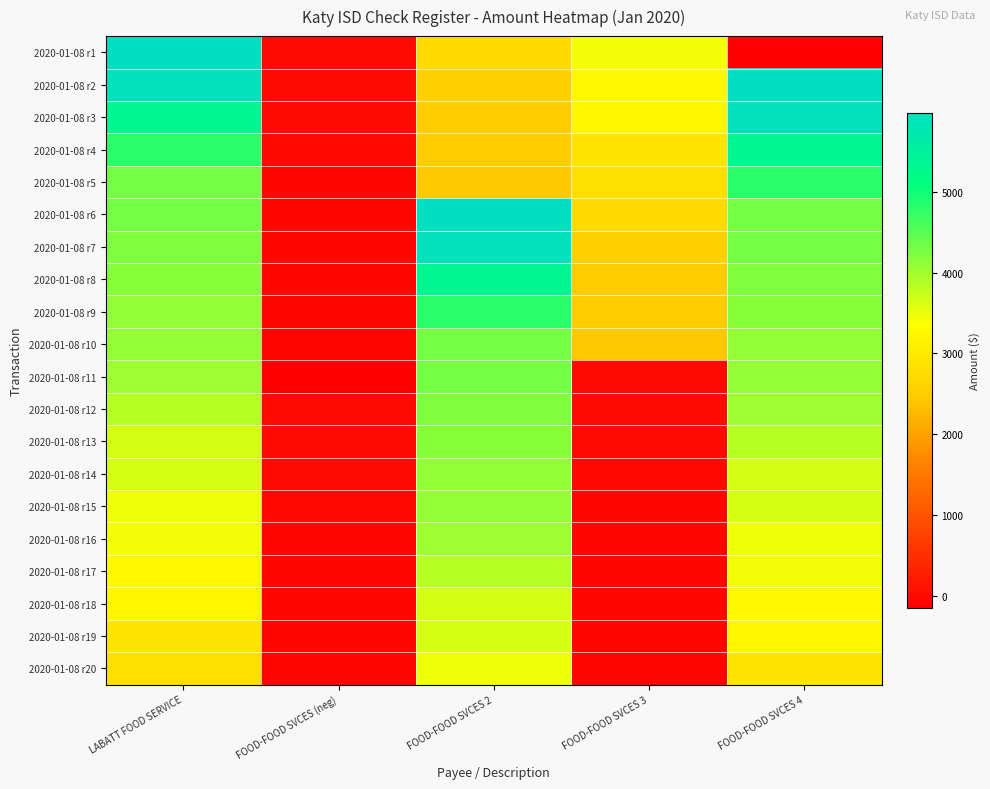

Reading left to right, transcribe all the data shown in this chart.

2020-01-08 r1: LABATT FOOD SERVICE=5976.1	FOOD-FOOD SVCES (neg)=-5.4	FOOD-FOOD SVCES 2=2736.9	FOOD-FOOD SVCES 3=3423.0	FOOD-FOOD SVCES 4=-145.6
2020-01-08 r2: LABATT FOOD SERVICE=5924.6	FOOD-FOOD SVCES (neg)=-6.7	FOOD-FOOD SVCES 2=2558.3	FOOD-FOOD SVCES 3=3231.9	FOOD-FOOD SVCES 4=5976.1
2020-01-08 r3: LABATT FOOD SERVICE=5333.4	FOOD-FOOD SVCES (neg)=-12.1	FOOD-FOOD SVCES 2=2490.2	FOOD-FOOD SVCES 3=3208.8	FOOD-FOOD SVCES 4=5924.6
2020-01-08 r4: LABATT FOOD SERVICE=4809.8	FOOD-FOOD SVCES (neg)=-18.5	FOOD-FOOD SVCES 2=2487.8	FOOD-FOOD SVCES 3=2892.7	FOOD-FOOD SVCES 4=5333.4
2020-01-08 r5: LABATT FOOD SERVICE=4294.8	FOOD-FOOD SVCES (neg)=-32.6	FOOD-FOOD SVCES 2=2456.9	FOOD-FOOD SVCES 3=2807.7	FOOD-FOOD SVCES 4=4809.8
2020-01-08 r6: LABATT FOOD SERVICE=4294.5	FOOD-FOOD SVCES (neg)=-36.8	FOOD-FOOD SVCES 2=5976.1	FOOD-FOOD SVCES 3=2736.9	FOOD-FOOD SVCES 4=4294.8
2020-01-08 r7: LABATT FOOD SERVICE=4215.3	FOOD-FOOD SVCES (neg)=-40.1	FOOD-FOOD SVCES 2=5924.6	FOOD-FOOD SVCES 3=2558.3	FOOD-FOOD SVCES 4=4294.5
2020-01-08 r8: LABATT FOOD SERVICE=4160.9	FOOD-FOOD SVCES (neg)=-47.5	FOOD-FOOD SVCES 2=5333.4	FOOD-FOOD SVCES 3=2490.2	FOOD-FOOD SVCES 4=4215.3
2020-01-08 r9: LABATT FOOD SERVICE=4094.3	FOOD-FOOD SVCES (neg)=-62.2	FOOD-FOOD SVCES 2=4809.8	FOOD-FOOD SVCES 3=2487.8	FOOD-FOOD SVCES 4=4160.9
2020-01-08 r10: LABATT FOOD SERVICE=4078.4	FOOD-FOOD SVCES (neg)=-63.9	FOOD-FOOD SVCES 2=4294.8	FOOD-FOOD SVCES 3=2456.9	FOOD-FOOD SVCES 4=4094.3
2020-01-08 r11: LABATT FOOD SERVICE=4019.8	FOOD-FOOD SVCES (neg)=-145.6	FOOD-FOOD SVCES 2=4294.5	FOOD-FOOD SVCES 3=-5.4	FOOD-FOOD SVCES 4=4078.4
2020-01-08 r12: LABATT FOOD SERVICE=3851.1	FOOD-FOOD SVCES (neg)=-5.4	FOOD-FOOD SVCES 2=4215.3	FOOD-FOOD SVCES 3=-6.7	FOOD-FOOD SVCES 4=4019.8
2020-01-08 r13: LABATT FOOD SERVICE=3654.9	FOOD-FOOD SVCES (neg)=-6.7	FOOD-FOOD SVCES 2=4160.9	FOOD-FOOD SVCES 3=-12.1	FOOD-FOOD SVCES 4=3851.1
2020-01-08 r14: LABATT FOOD SERVICE=3630.4	FOOD-FOOD SVCES (neg)=-12.1	FOOD-FOOD SVCES 2=4094.3	FOOD-FOOD SVCES 3=-18.5	FOOD-FOOD SVCES 4=3654.9
2020-01-08 r15: LABATT FOOD SERVICE=3460.4	FOOD-FOOD SVCES (neg)=-18.5	FOOD-FOOD SVCES 2=4078.4	FOOD-FOOD SVCES 3=-32.6	FOOD-FOOD SVCES 4=3630.4
2020-01-08 r16: LABATT FOOD SERVICE=3423.0	FOOD-FOOD SVCES (neg)=-32.6	FOOD-FOOD SVCES 2=4019.8	FOOD-FOOD SVCES 3=-36.8	FOOD-FOOD SVCES 4=3460.4
2020-01-08 r17: LABATT FOOD SERVICE=3231.9	FOOD-FOOD SVCES (neg)=-36.8	FOOD-FOOD SVCES 2=3851.1	FOOD-FOOD SVCES 3=-40.1	FOOD-FOOD SVCES 4=3423.0
2020-01-08 r18: LABATT FOOD SERVICE=3208.8	FOOD-FOOD SVCES (neg)=-40.1	FOOD-FOOD SVCES 2=3654.9	FOOD-FOOD SVCES 3=-47.5	FOOD-FOOD SVCES 4=3231.9
2020-01-08 r19: LABATT FOOD SERVICE=2892.7	FOOD-FOOD SVCES (neg)=-47.5	FOOD-FOOD SVCES 2=3630.4	FOOD-FOOD SVCES 3=-62.2	FOOD-FOOD SVCES 4=3208.8
2020-01-08 r20: LABATT FOOD SERVICE=2807.7	FOOD-FOOD SVCES (neg)=-62.2	FOOD-FOOD SVCES 2=3460.4	FOOD-FOOD SVCES 3=-63.9	FOOD-FOOD SVCES 4=2892.7